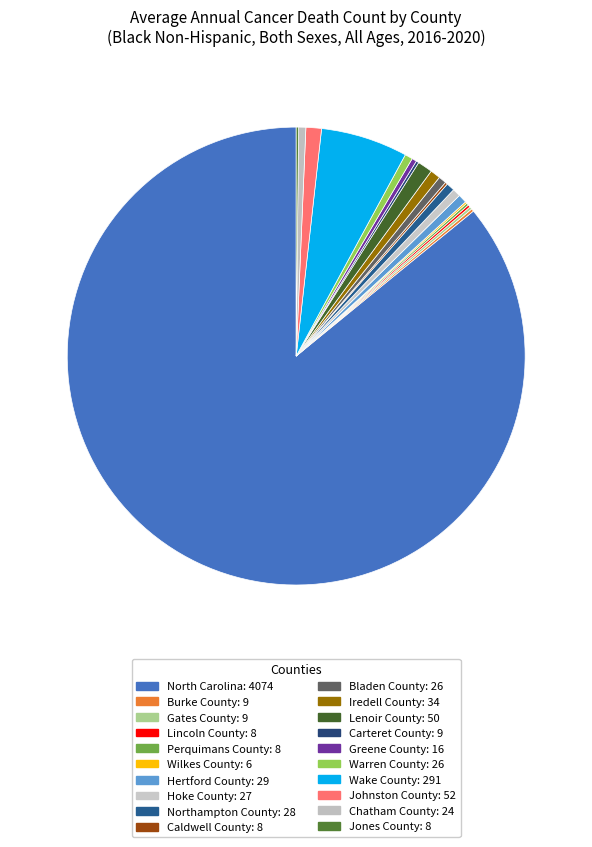

Is there any slice that represents more than half of the pie?

Yes